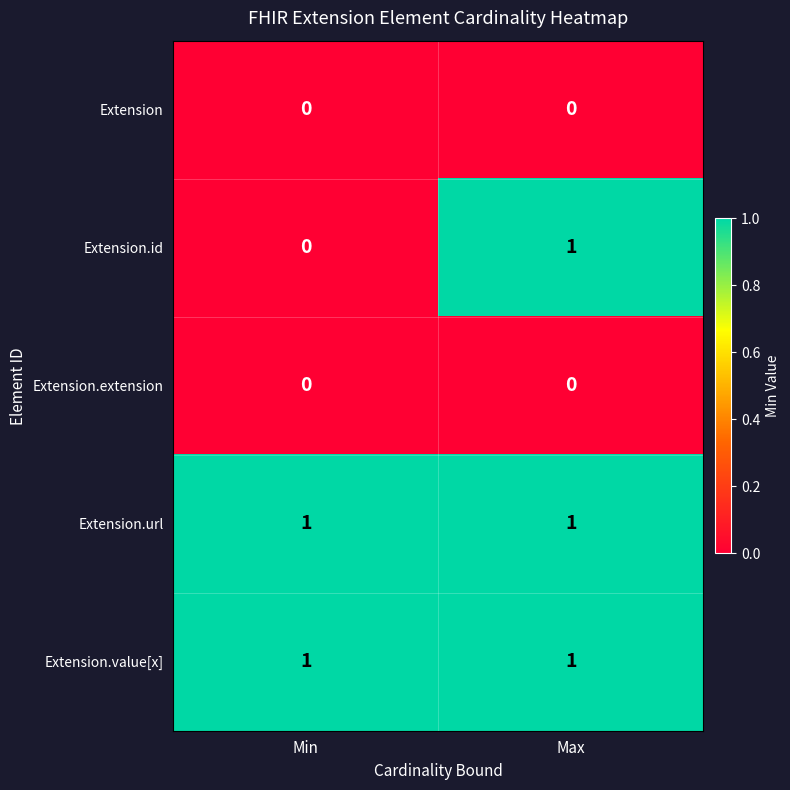

Is the value of Extension.id at Min greater than the value of Extension.url at Min?

No